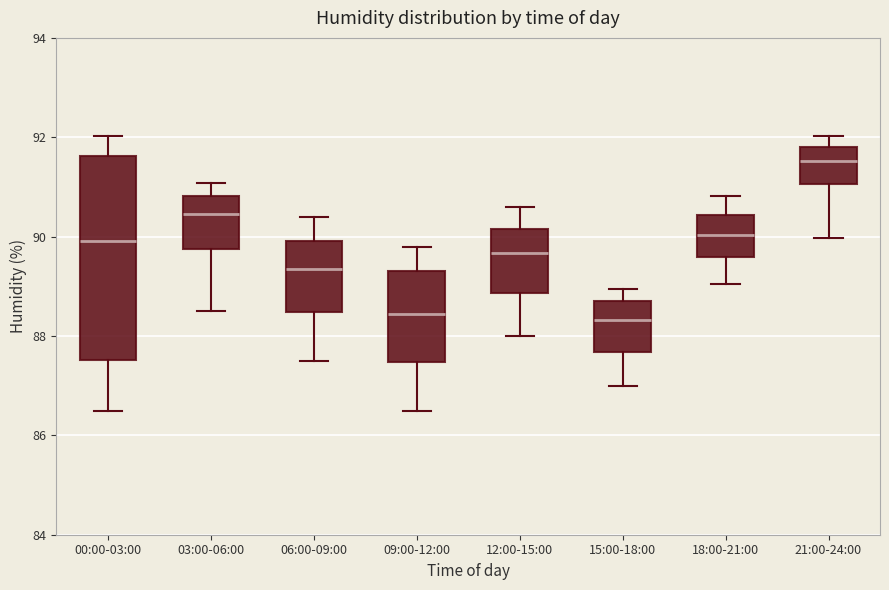

Reading left to right, read every box against the y-axis: the position of its median line, the range the box covers, and the ends of its whiskers. The values are not printed on the chart, so give them approximately, as read against the axis.

00:00-03:00: median 90.0, box 87.6 to 91.6, whiskers 86.4 to 92.0
03:00-06:00: median 90.4, box 89.8 to 90.8, whiskers 88.6 to 91.0
06:00-09:00: median 89.4, box 88.4 to 90.0, whiskers 87.6 to 90.4
09:00-12:00: median 88.4, box 87.4 to 89.4, whiskers 86.4 to 89.8
12:00-15:00: median 89.6, box 88.8 to 90.2, whiskers 88.0 to 90.6
15:00-18:00: median 88.4, box 87.6 to 88.8, whiskers 87.0 to 89.0
18:00-21:00: median 90.0, box 89.6 to 90.4, whiskers 89.0 to 90.8
21:00-24:00: median 91.6, box 91.0 to 91.8, whiskers 90.0 to 92.0